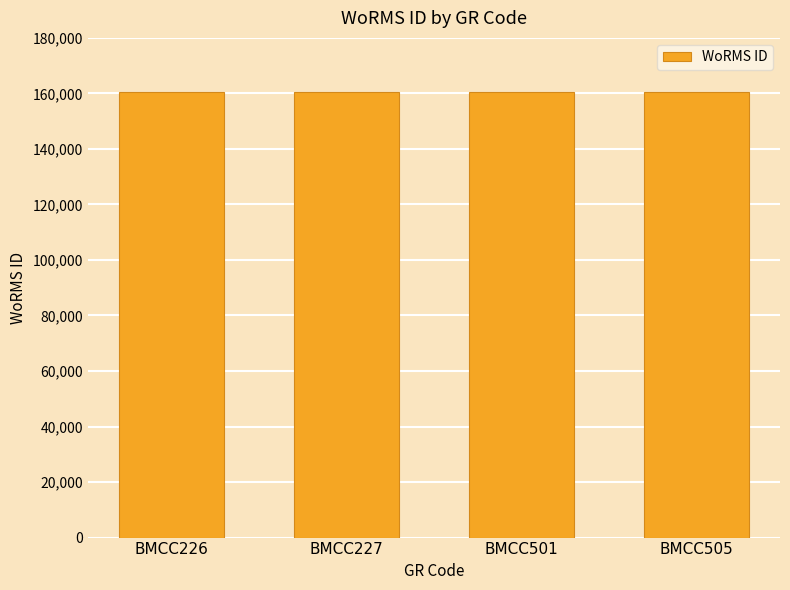

The value at BMCC226 is 160591. True or false?

True